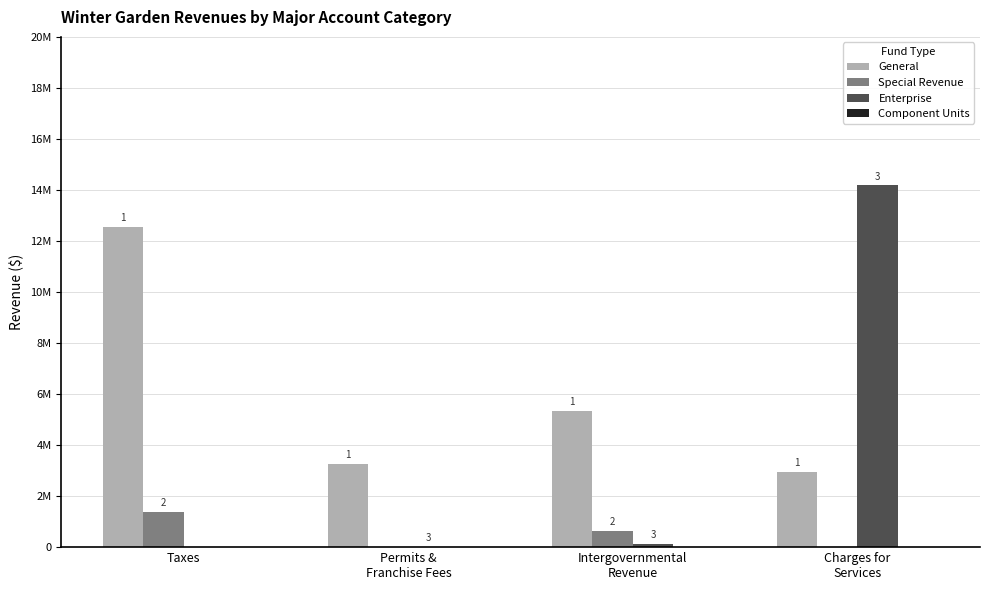

Which series has the widest spread of values?

Enterprise